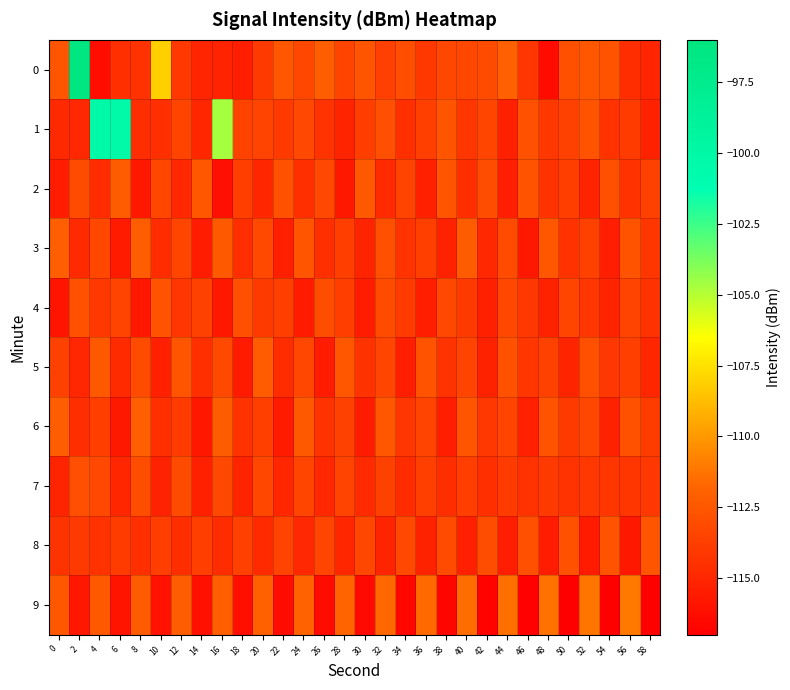

How many categories are shown in the chart?

30